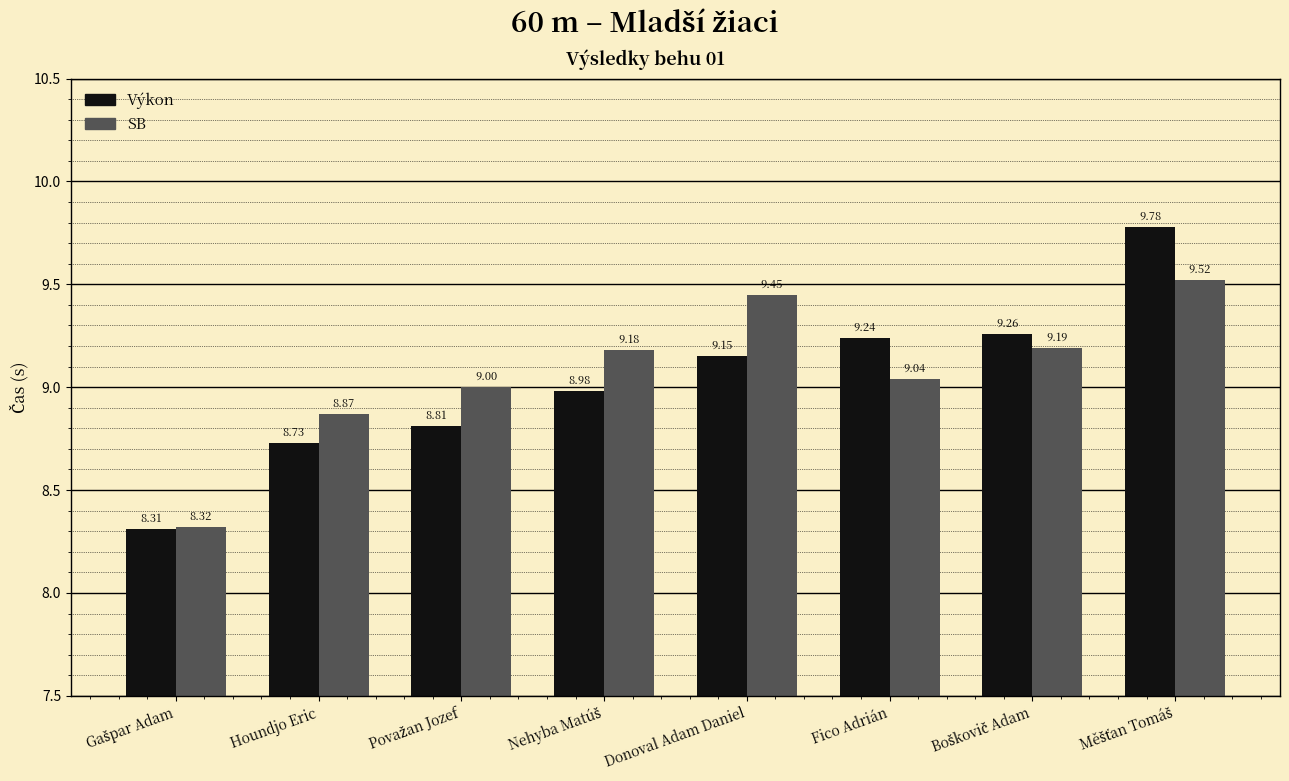

Where does the Výkon series first go above 9?

Donoval Adam Daniel